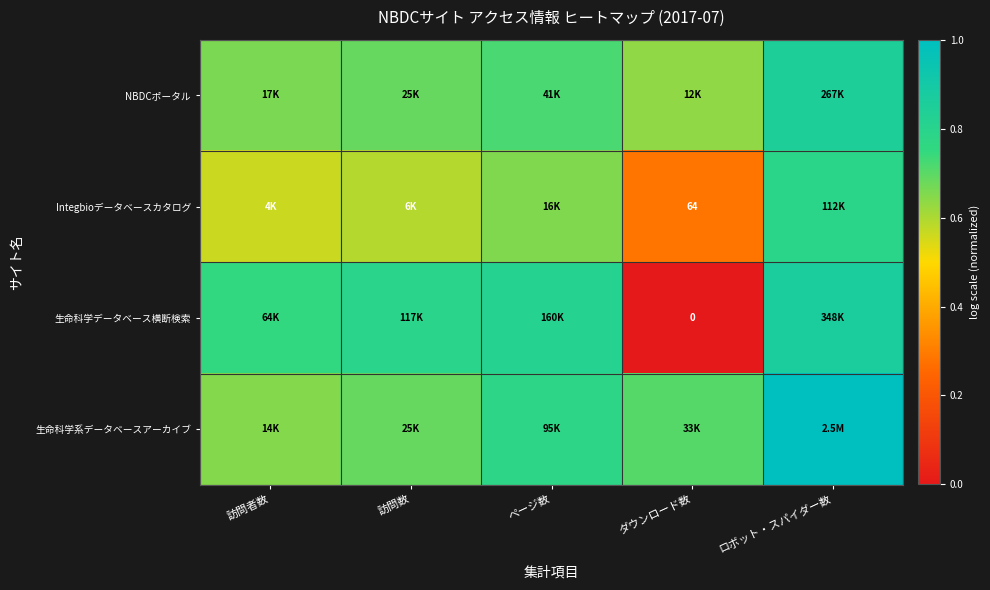

At how many categories does at least one series exceed 0?

5